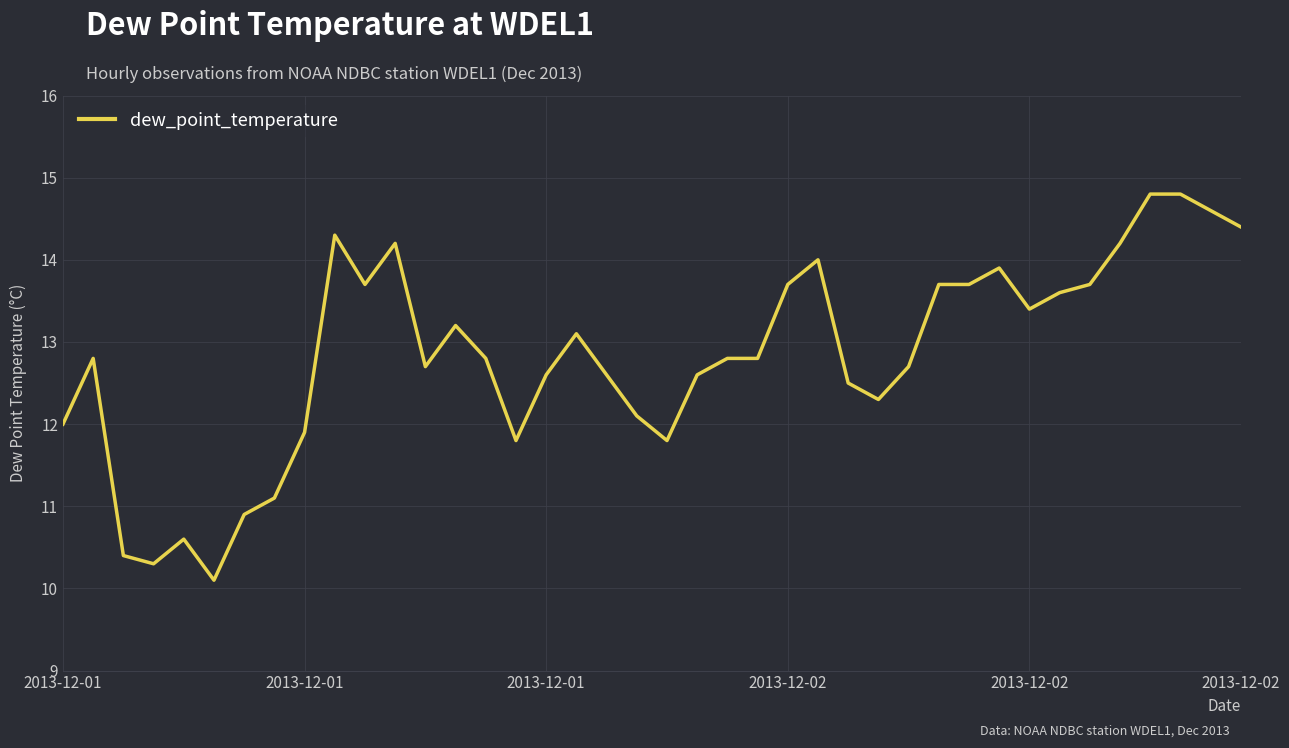

What is the smallest value displayed?

10.1